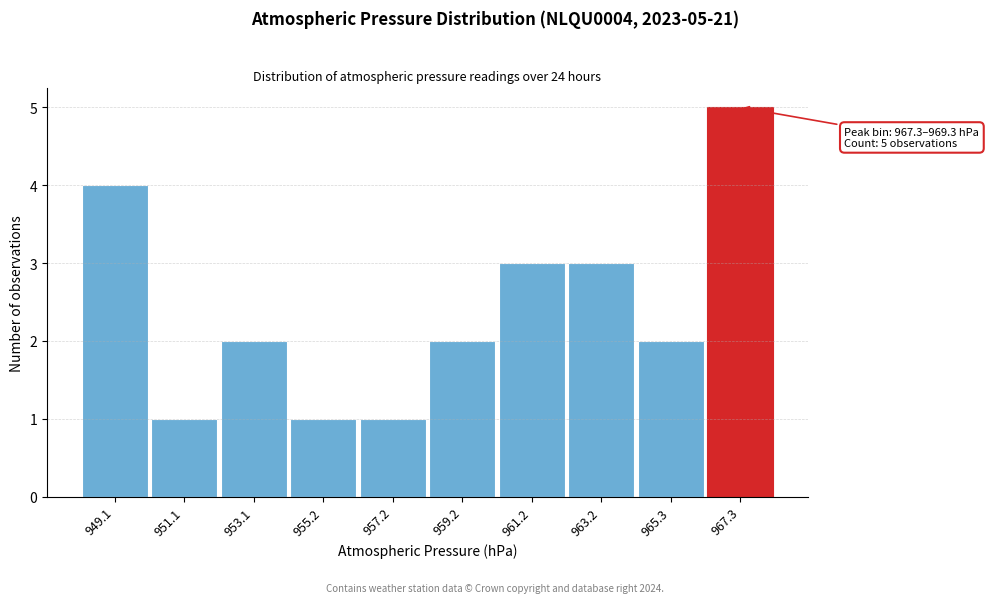

Reading right to left, extract all data points from this chart.

967.3=5	965.3=2	963.2=3	961.2=3	959.2=2	957.2=1	955.2=1	953.1=2	951.1=1	949.1=4